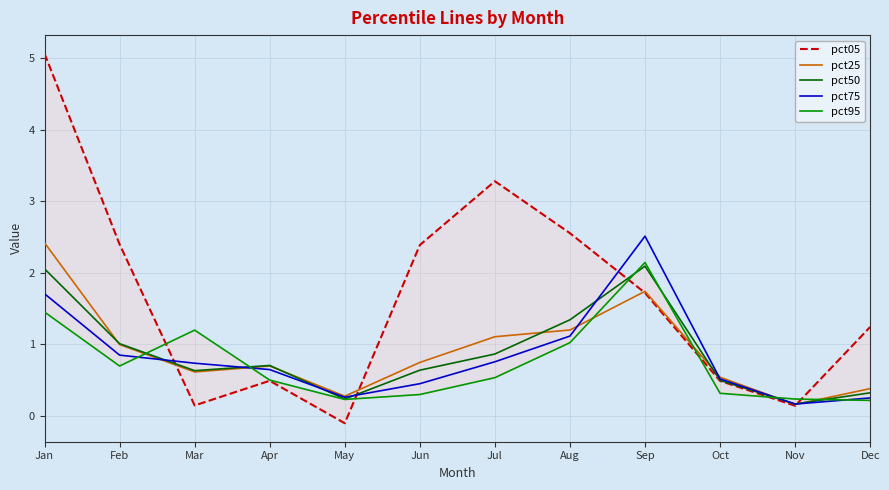

Is the value of pct25 at Jun greater than the value of pct75 at Oct?

Yes